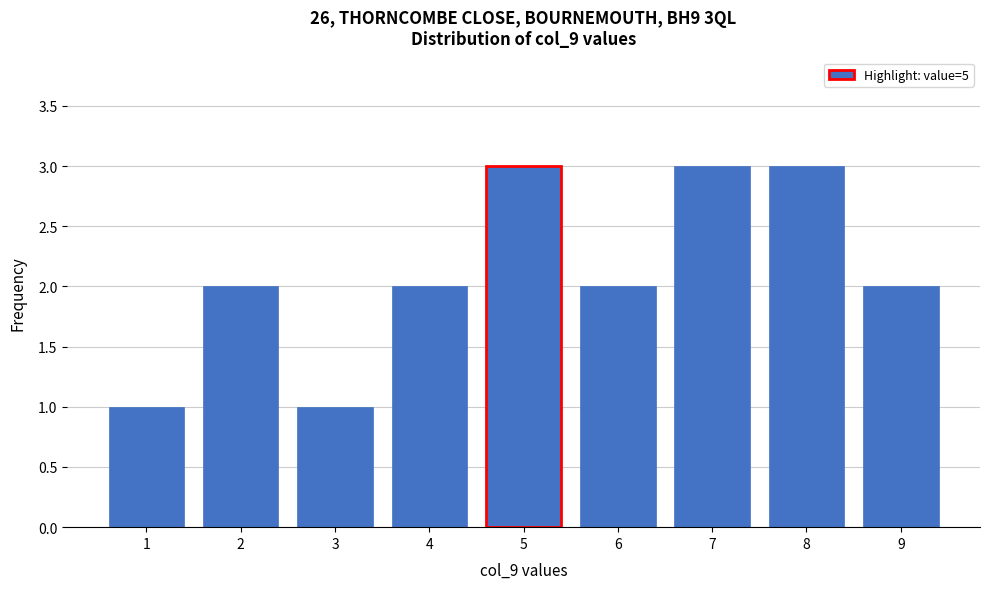

Reading left to right, transcribe this chart: for each bar, give the range it covers on the x-axis and its height. The values are not printed on the chart, so give them approximately, as read against the axis.

0.5 to 1.5: 1
1.5 to 2.5: 2
2.5 to 3.5: 1
3.5 to 4.5: 2
4.5 to 5.5: 3
5.5 to 6.5: 2
6.5 to 7.5: 3
7.5 to 8.5: 3
8.5 to 9.5: 2